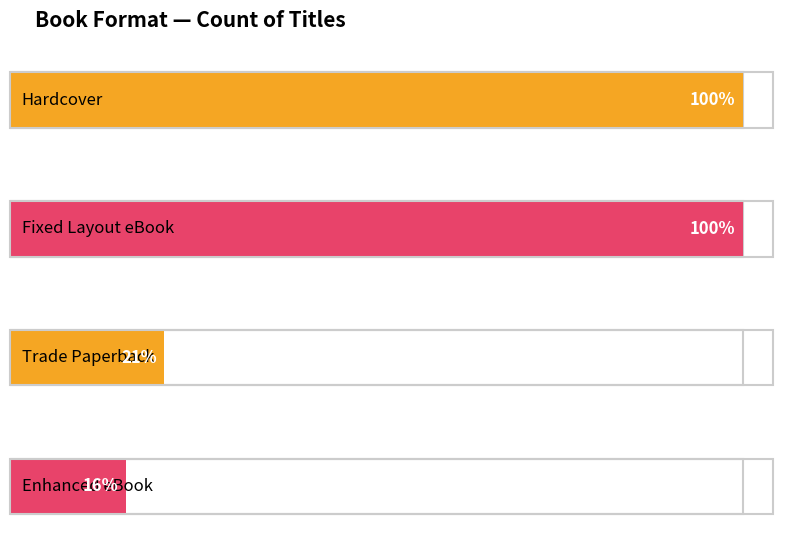

How many bars are there in total?

4